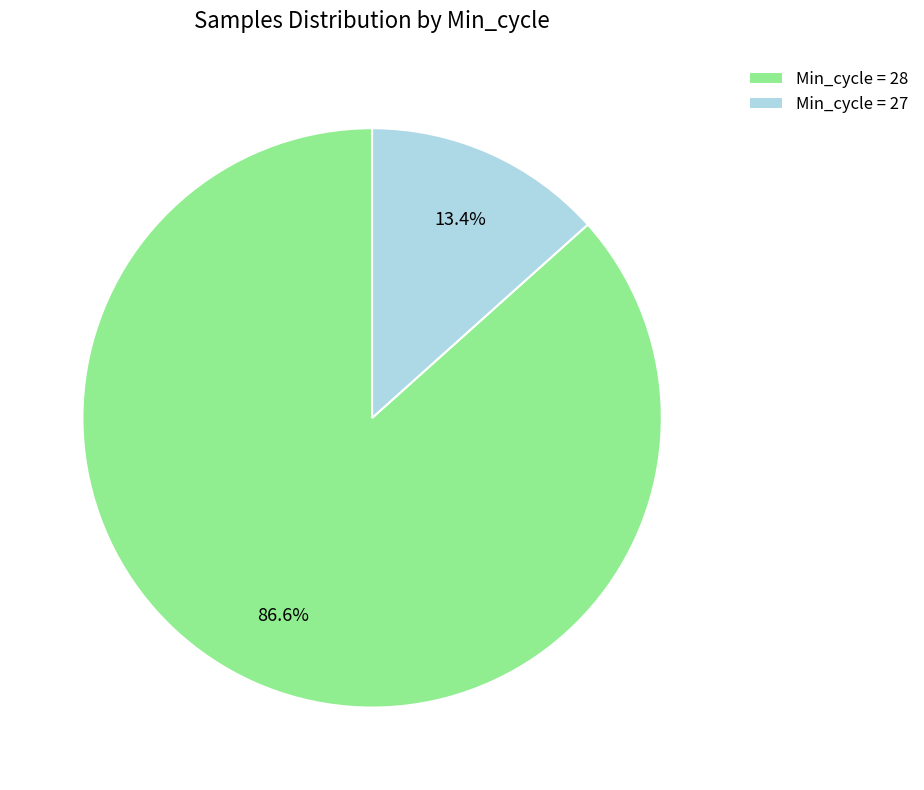

Which category has the smallest portion of the pie?

Min_cycle = 27